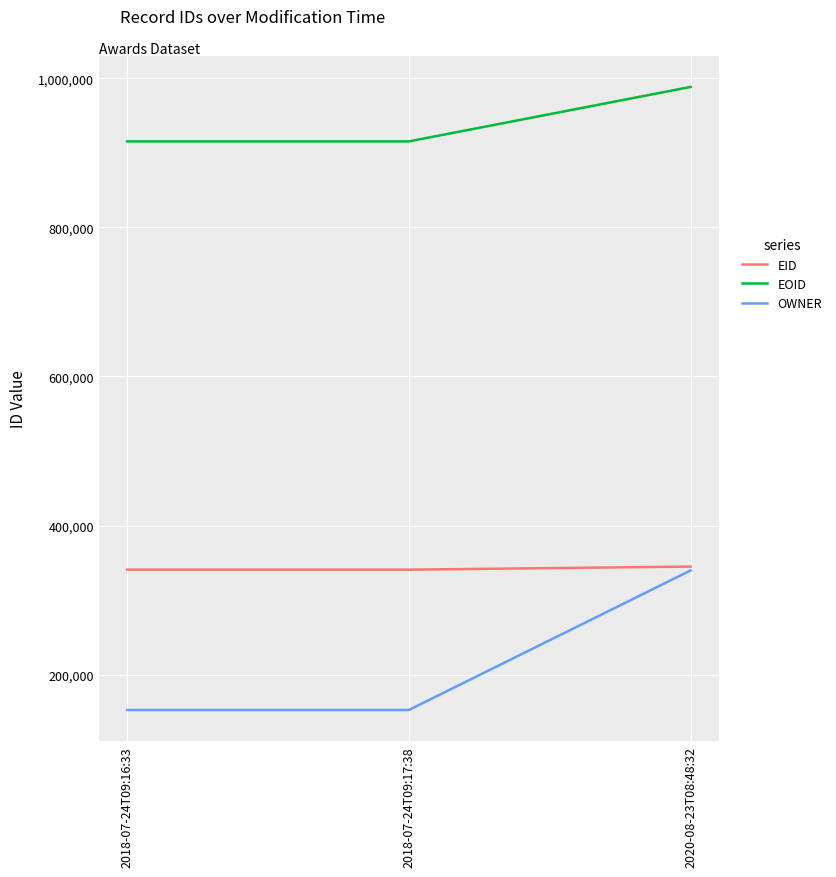

List the series in order of their overall mean, lowest first.

OWNER, EID, EOID